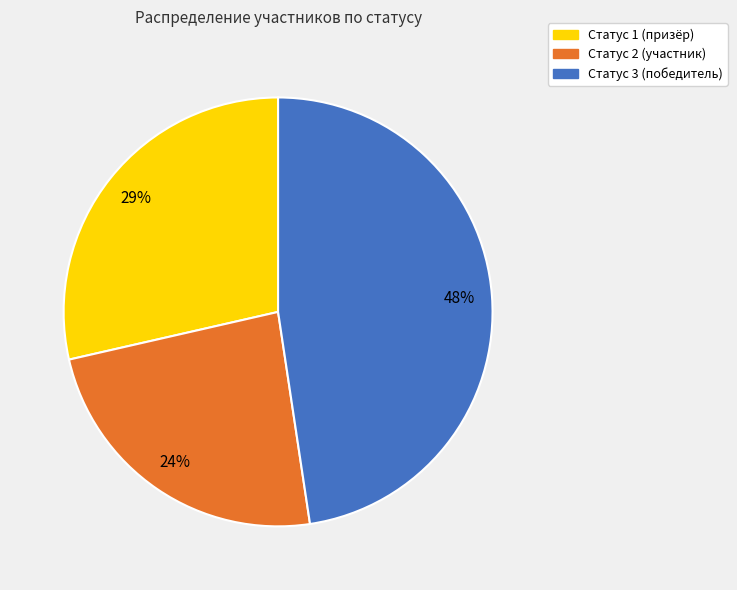

Which slice is the smallest?

Статус 2